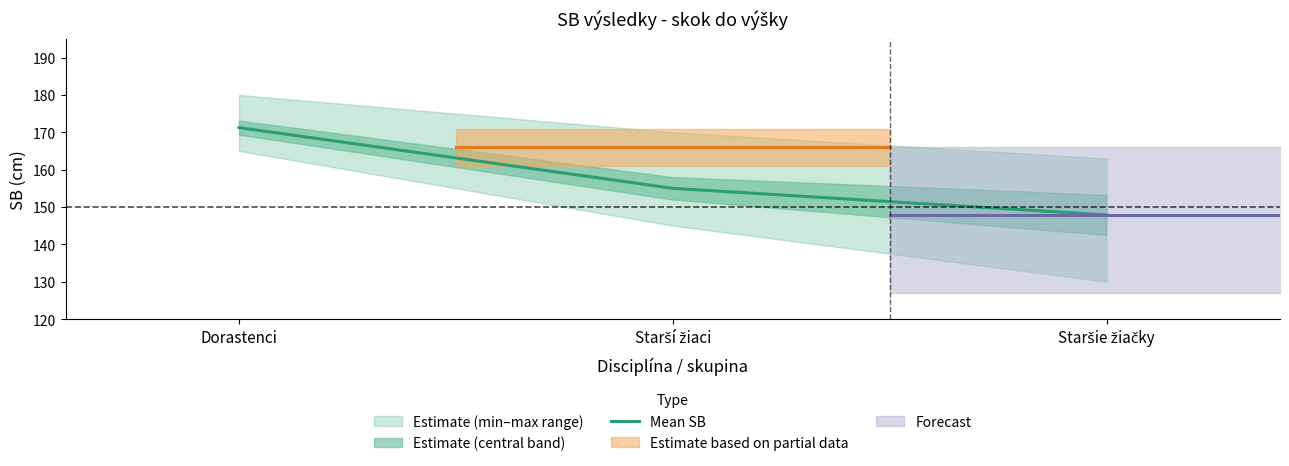

Which label corresponds to the largest value in the chart?

Dorastenci